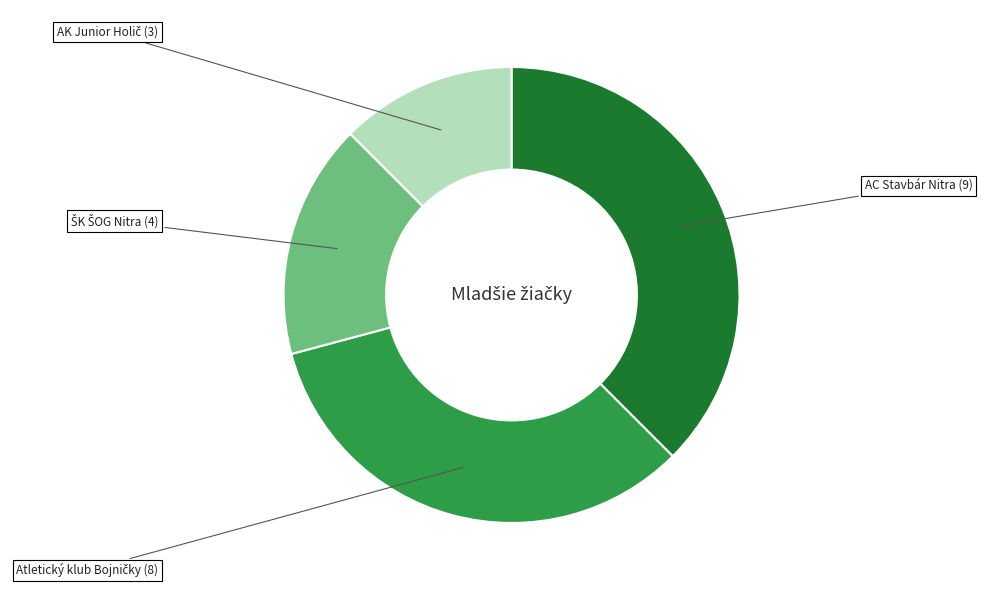

Is there a majority slice in this chart?

No